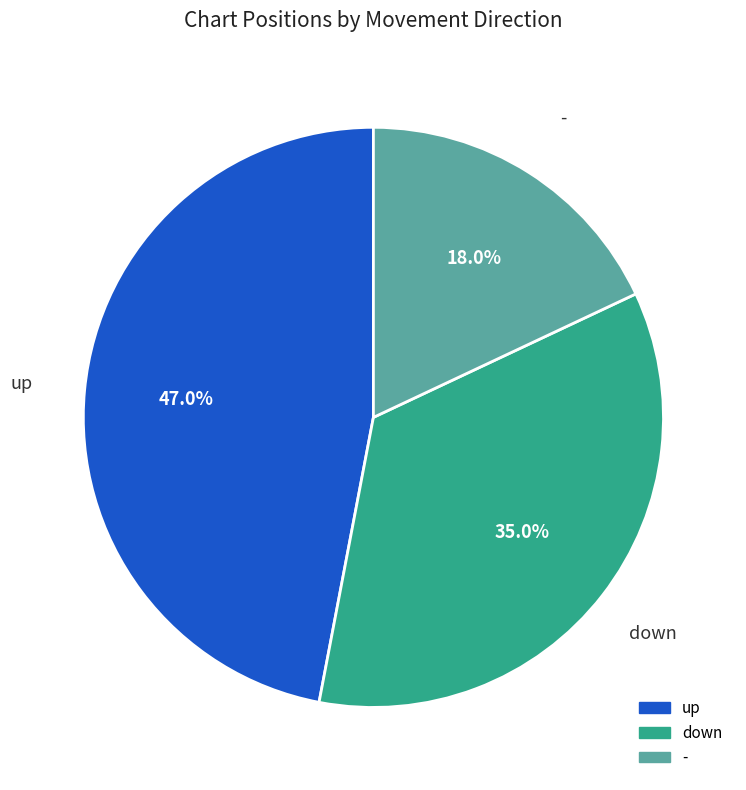

Which slice is the smallest?

-